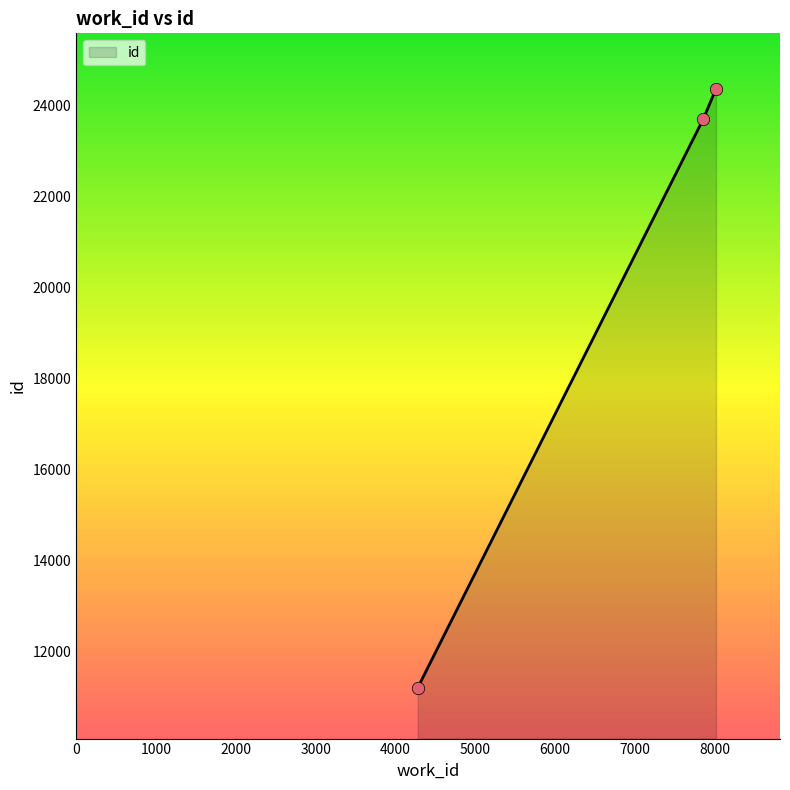

What is the sum of all values?

59299